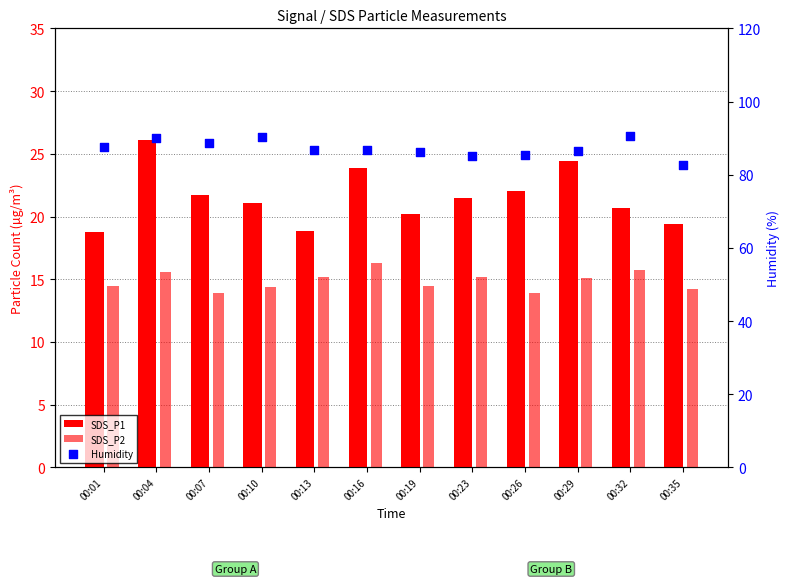

At how many categories does at least one series exceed 24?

12